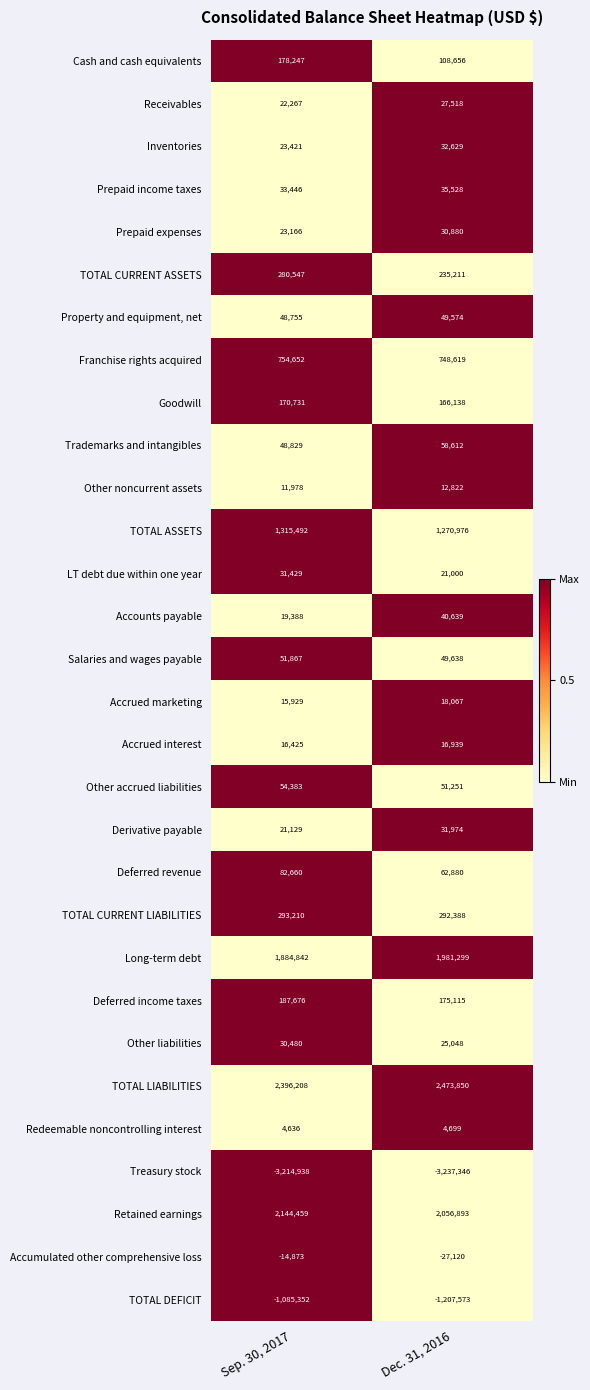

Which series has the widest spread of values?

TOTAL DEFICIT